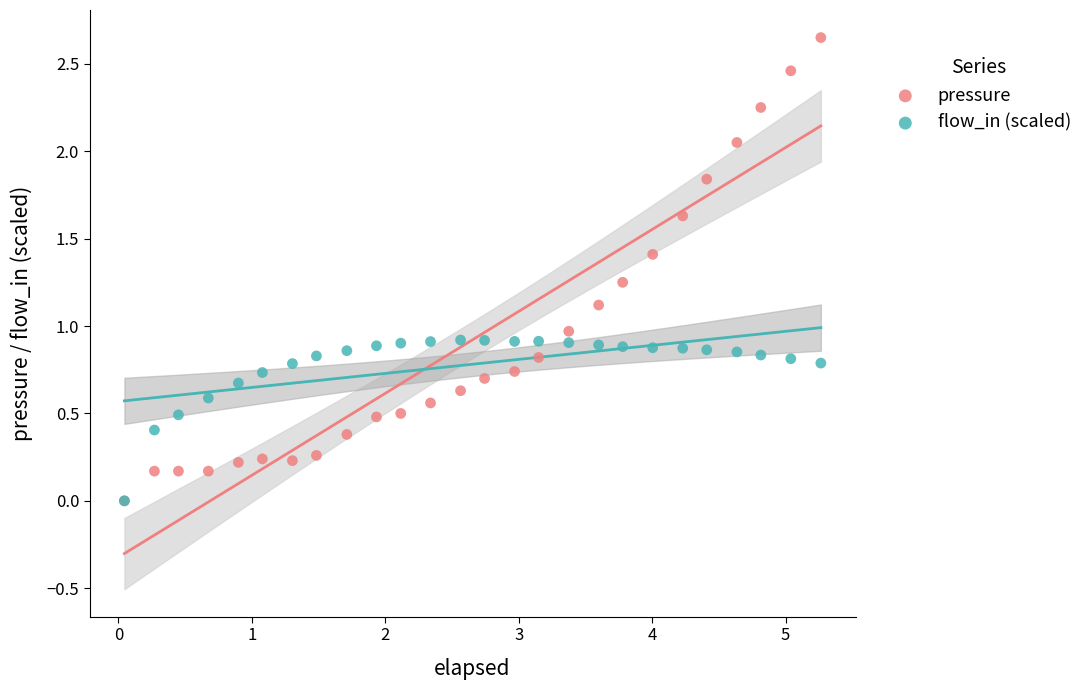

What are all the series names shown in the legend?

pressure, flow_in (scaled)